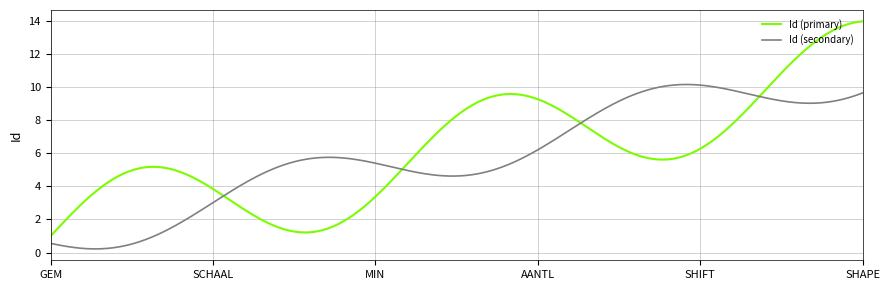

Which series has the widest spread of values?

Id (primary)